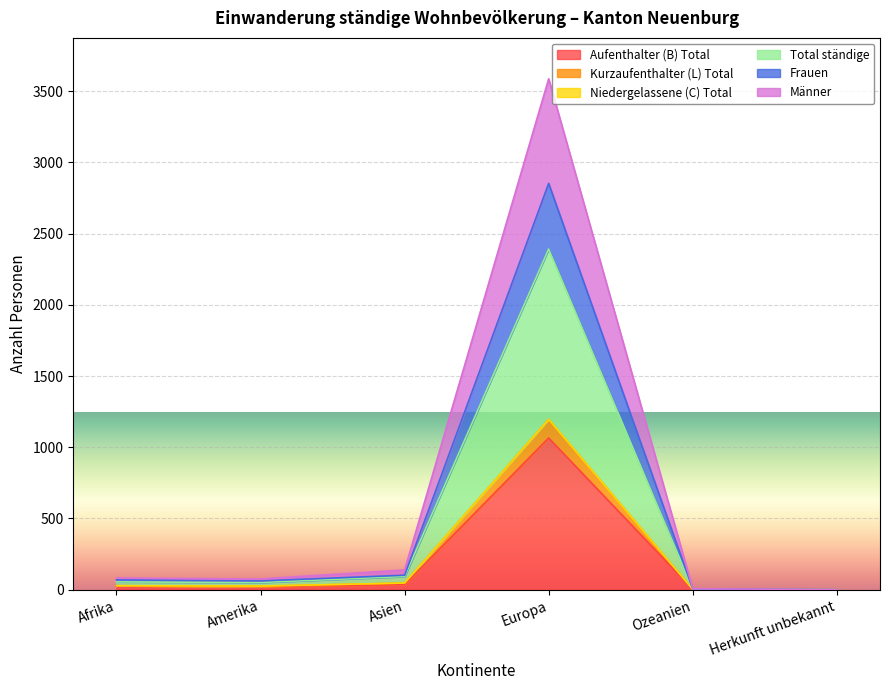

True or false: Männer has more than 1 interior local peaks.

False